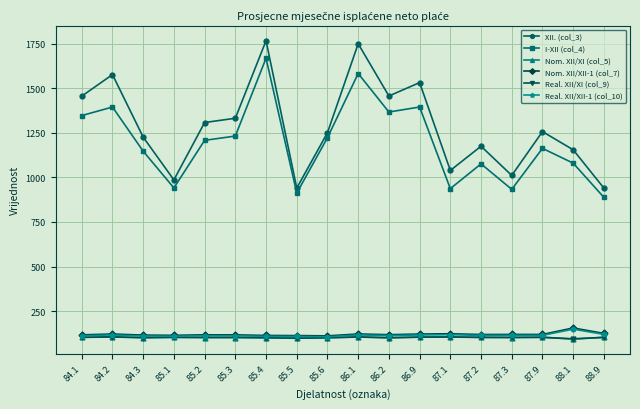

How many lines are shown in the chart?

6